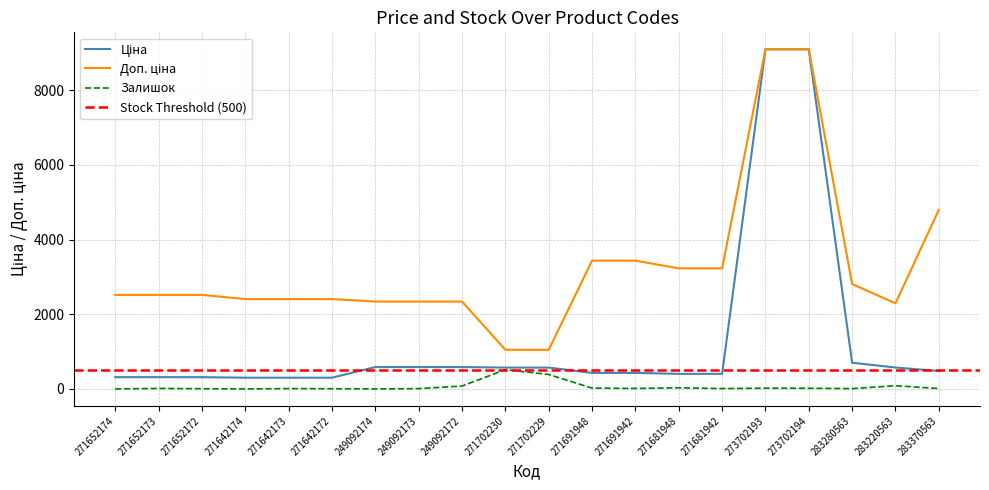

Rank the series at 283220563 from highest to lowest value.

Доп. ціна, Ціна, Залишок